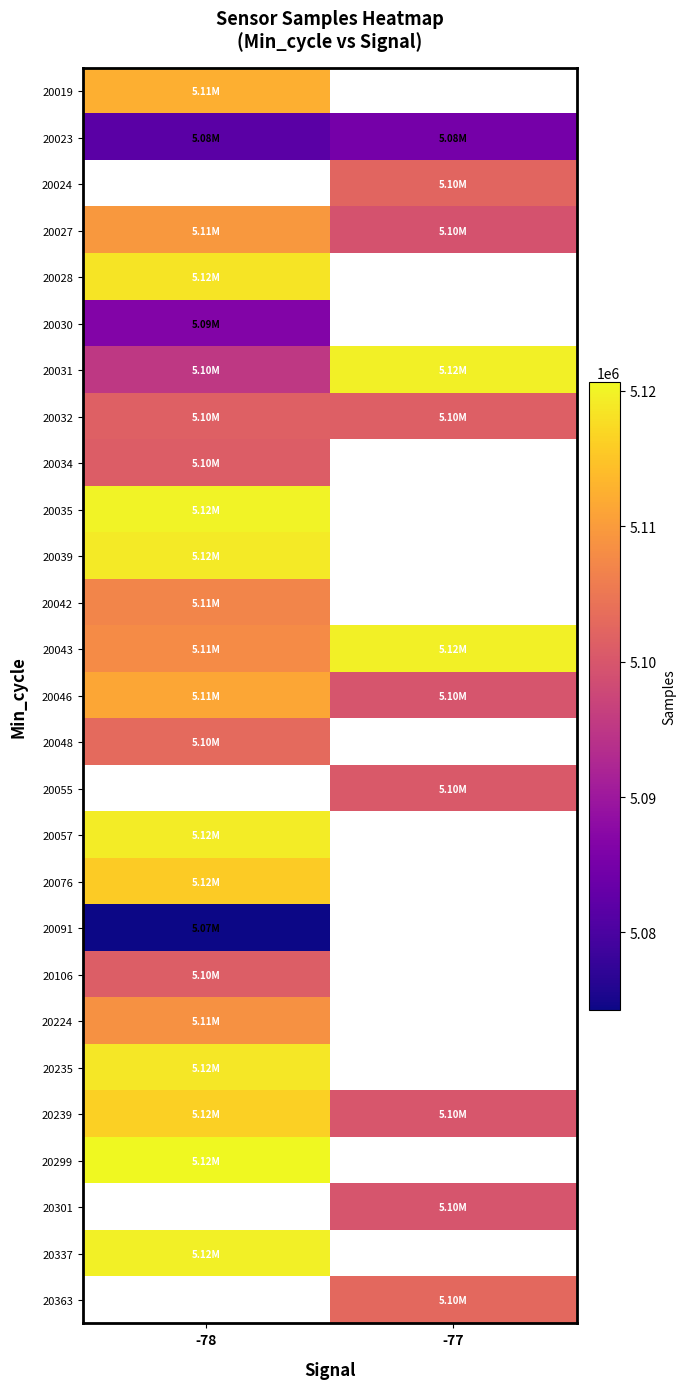

Is it true that 20032 equals 3161064.2 at -77?

False